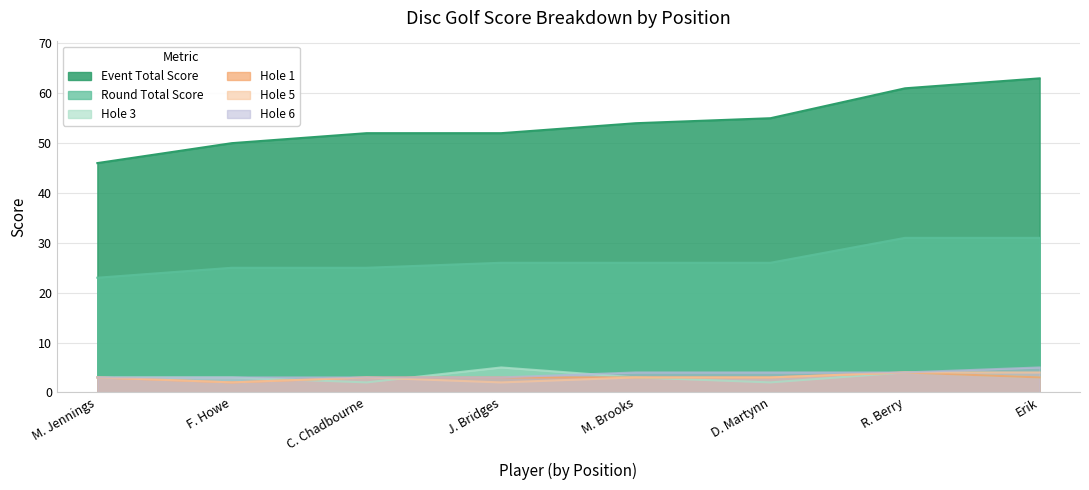

The value of Hole 1 at M. Brooks is 3. True or false?

True